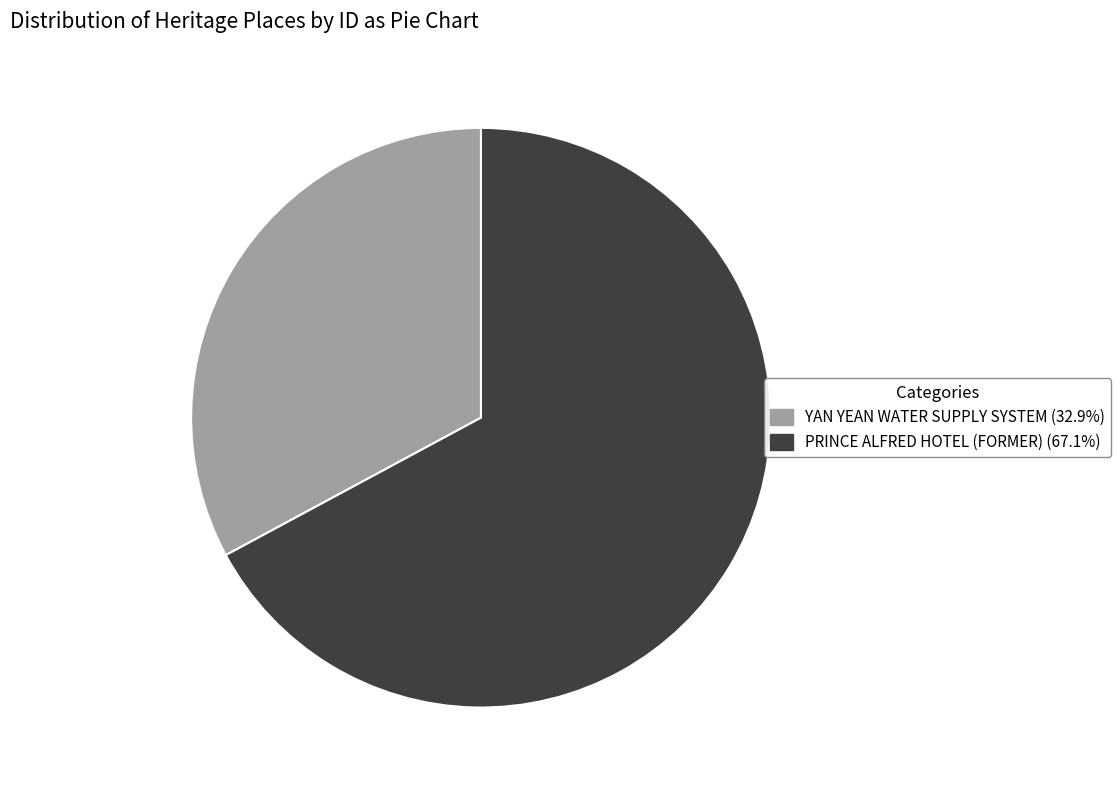

True or false: YAN YEAN WATER SUPPLY SYSTEM accounts for 33% of the total.

True